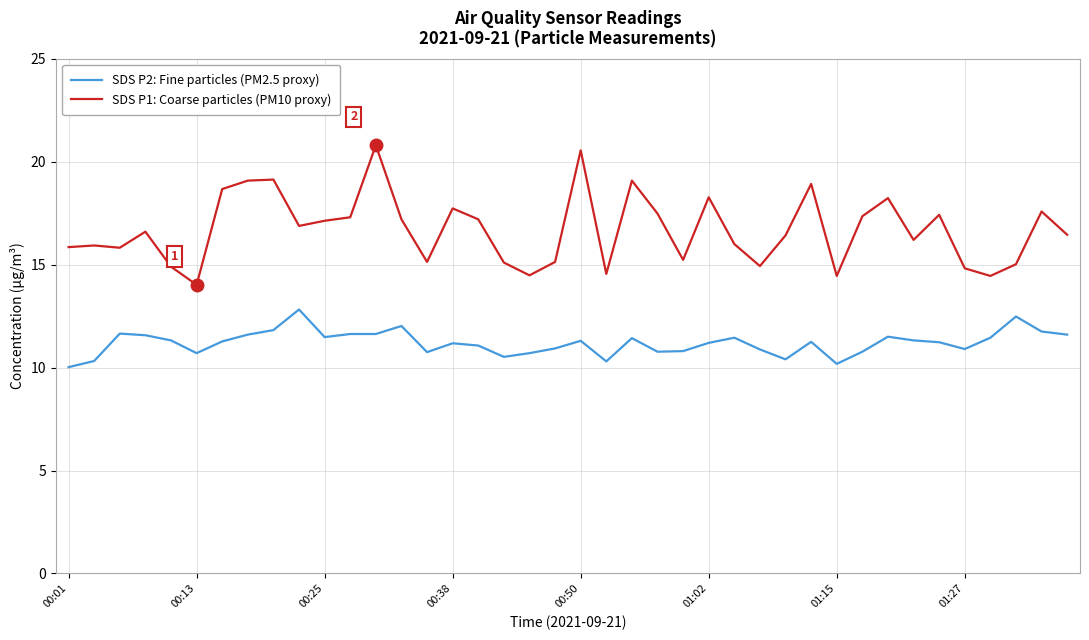

Which series has the largest range (max minus min)?

SDS P1: Coarse particles (PM10 proxy)